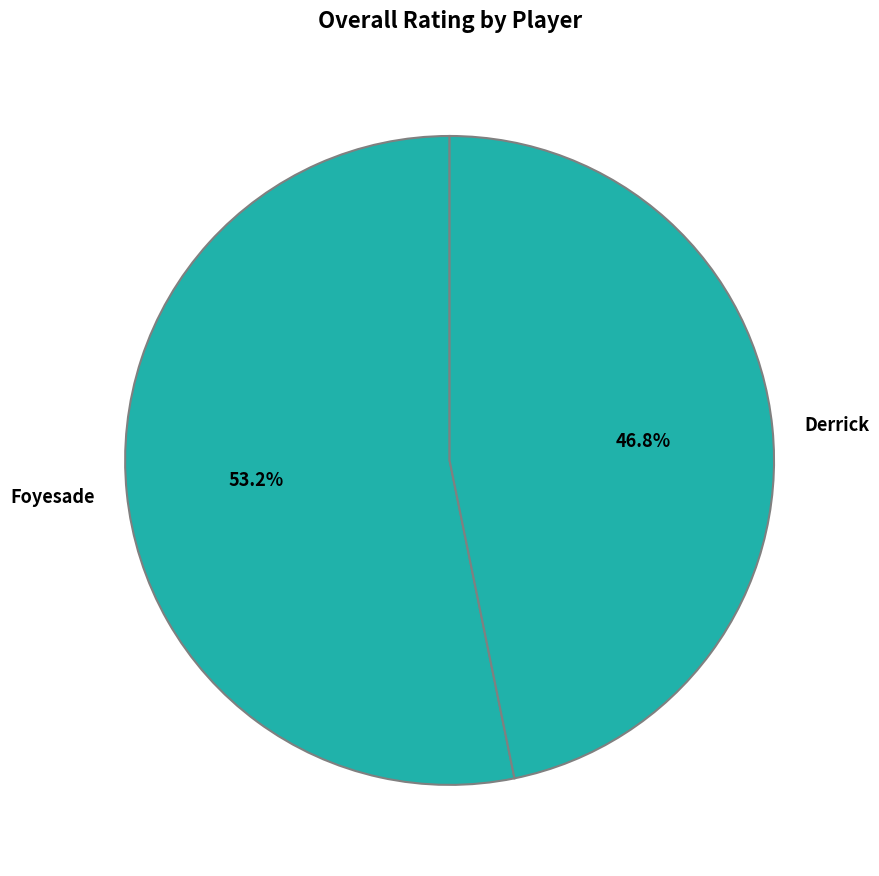

To the nearest percent, what portion does Derrick represent?

47%